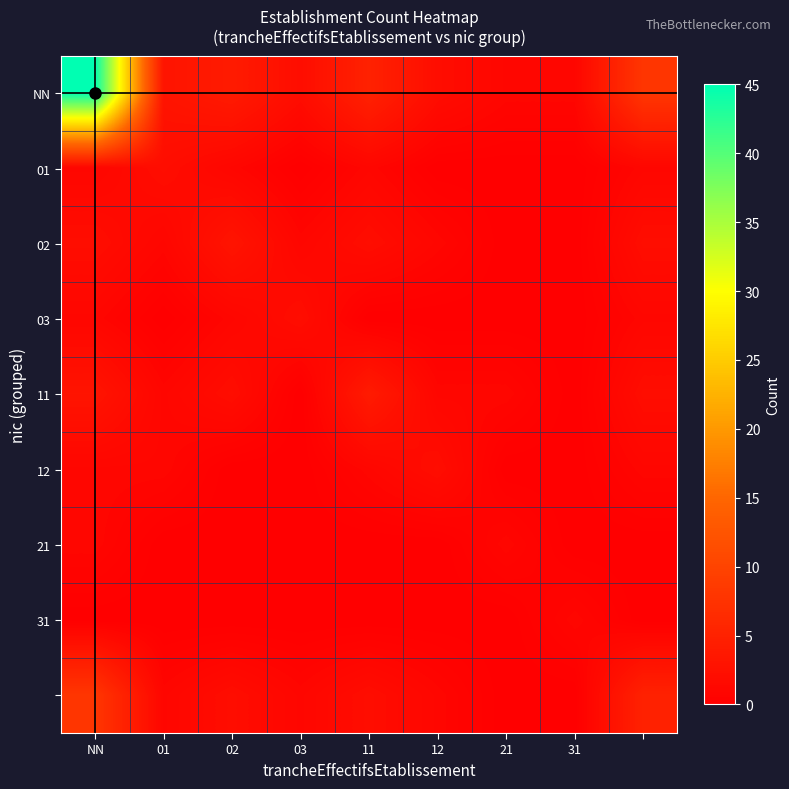

Which series has the widest spread of values?

NN